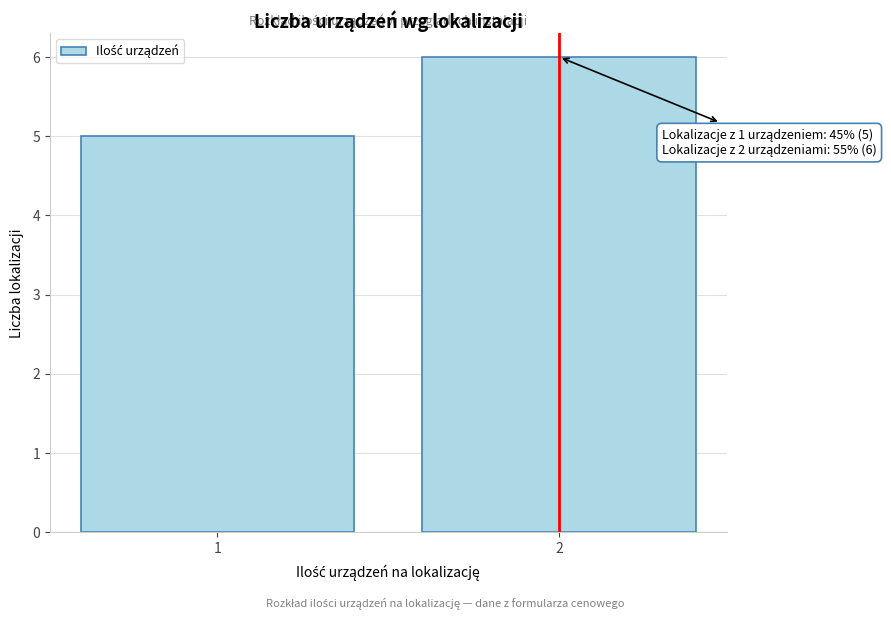

Reading left to right, extract all data points from this chart.

1=5	2=6